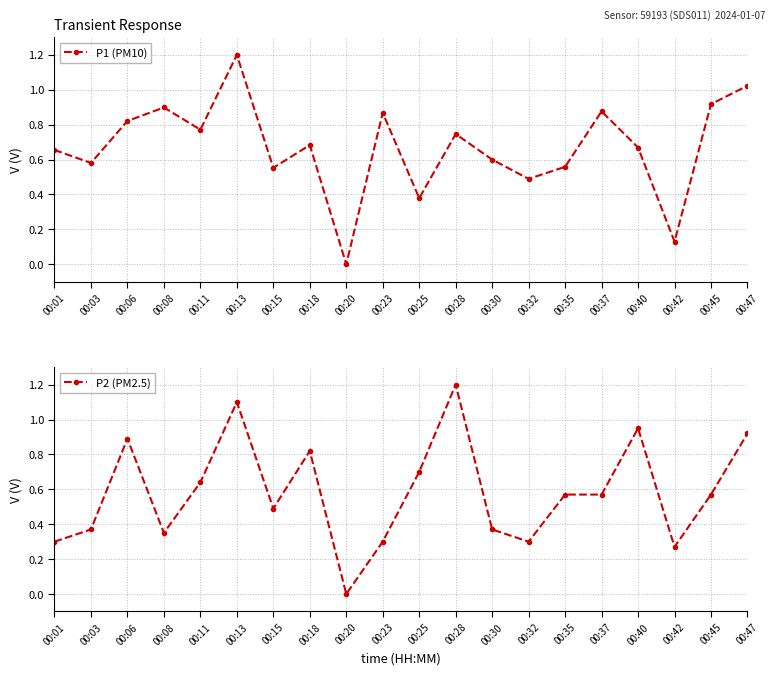

Reading left to right, what are all the values shown in this chart?

P1 (PM10): 0.7	0.6	0.8	0.9	0.8	1.2	0.6	0.7	0.0	0.9	0.4	0.7	0.6	0.5	0.6	0.9	0.7	0.1	0.9	1.0
P2 (PM2.5): 0.3	0.4	0.9	0.3	0.6	1.1	0.5	0.8	0.0	0.3	0.7	1.2	0.4	0.3	0.6	0.6	1.0	0.3	0.6	0.9